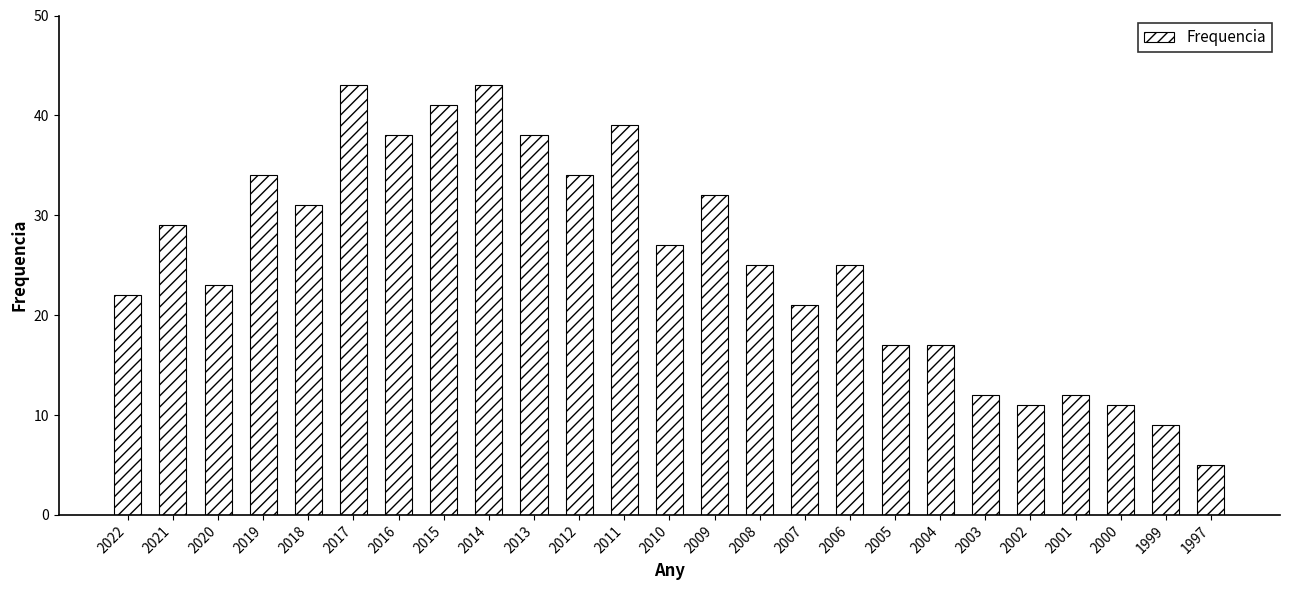

What is the value of the 10th bar from the left?

38